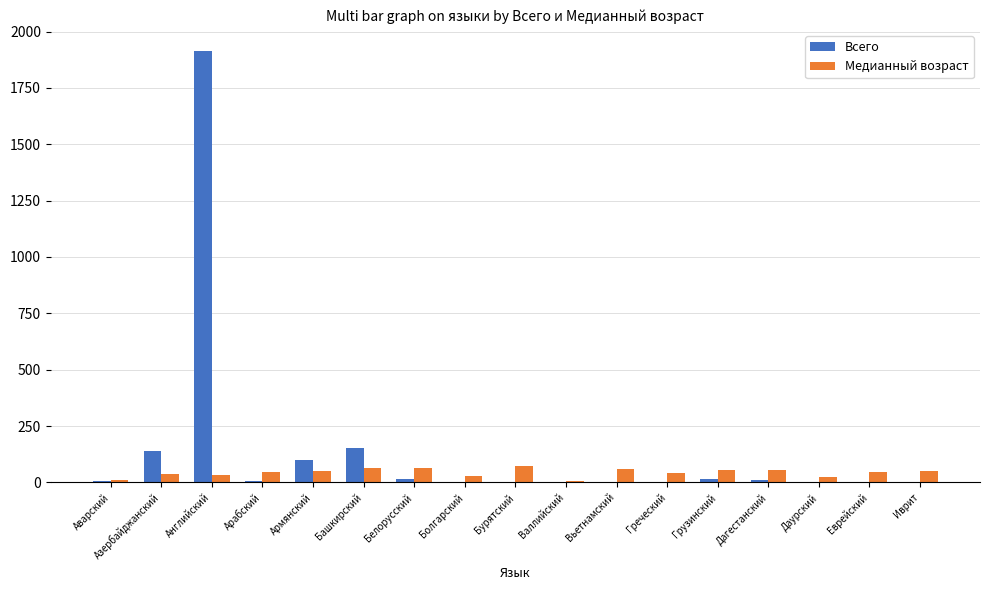

At which category is the sum across all series the highest?

Английский